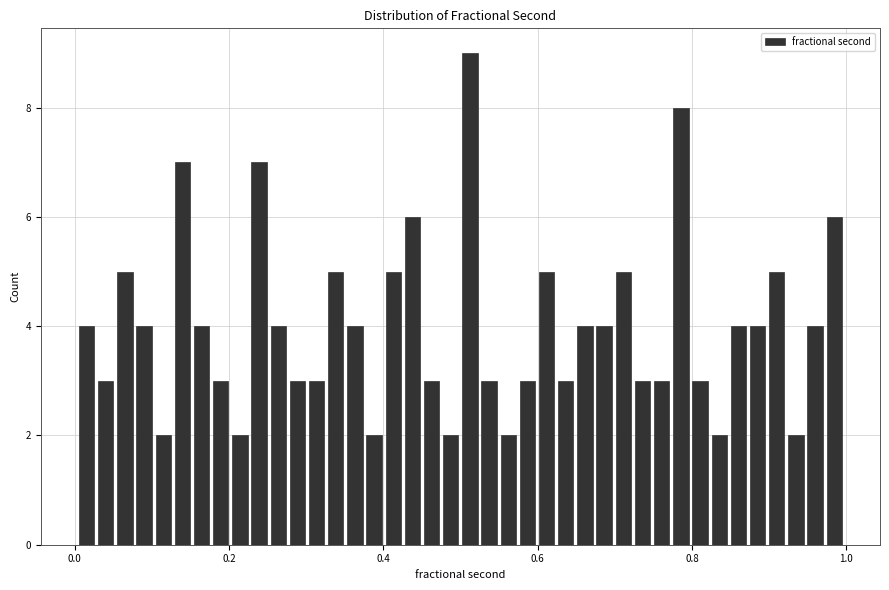

Read against the x-axis, roughly where is the centre of the tallest bar?

0.52